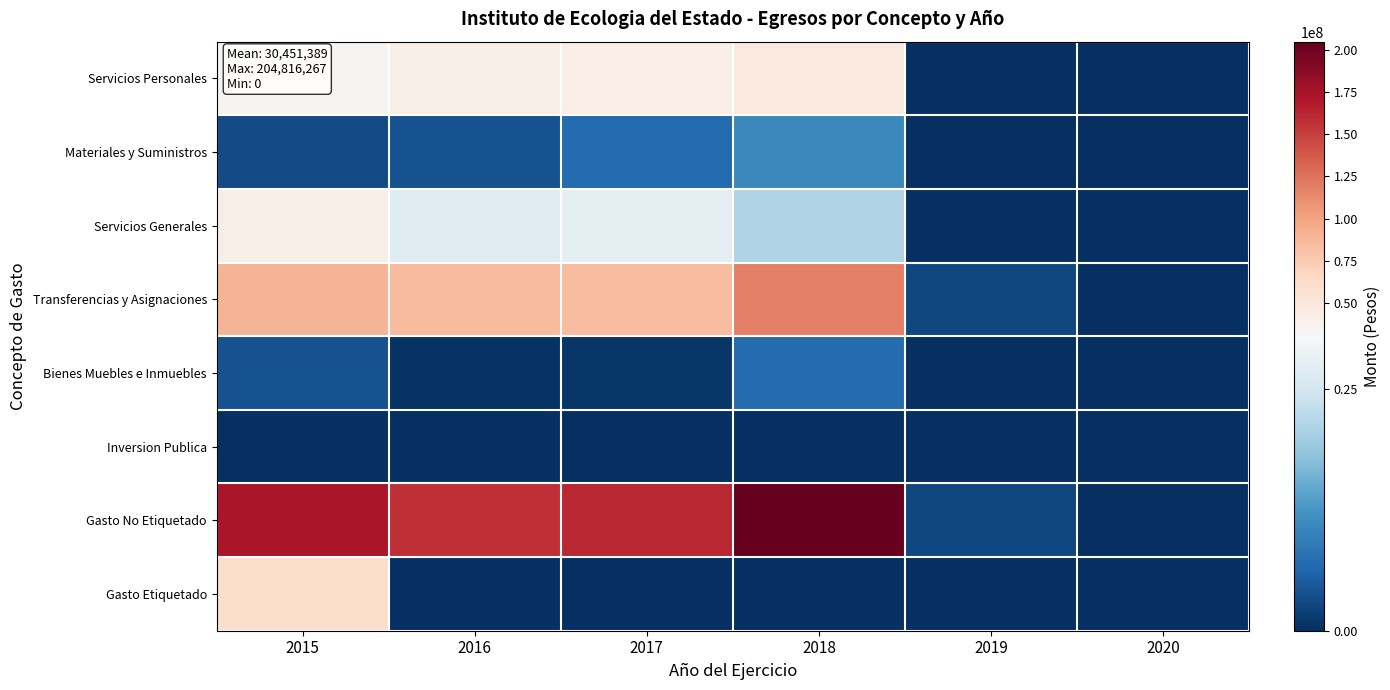

At which category is the sum across all series the highest?

2018